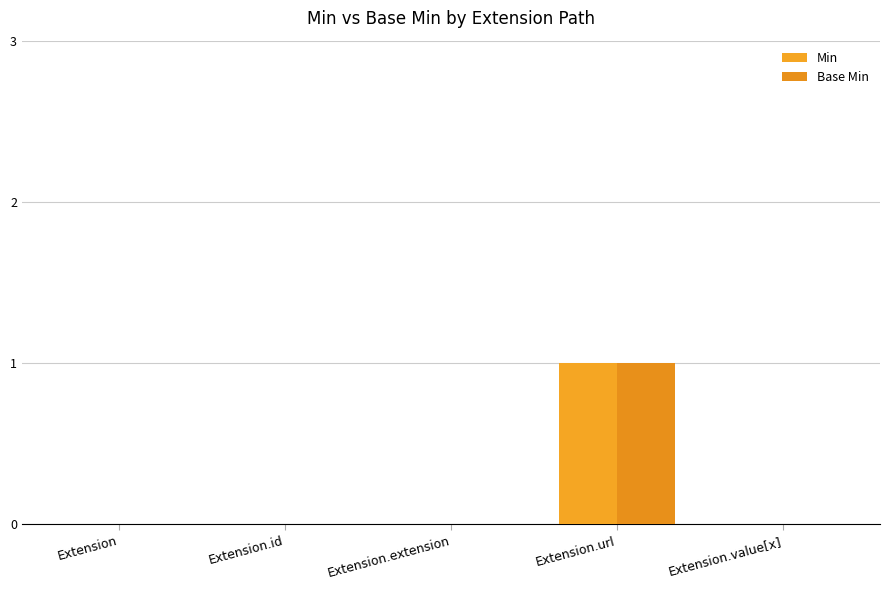

Count the number of data series in this chart.

2